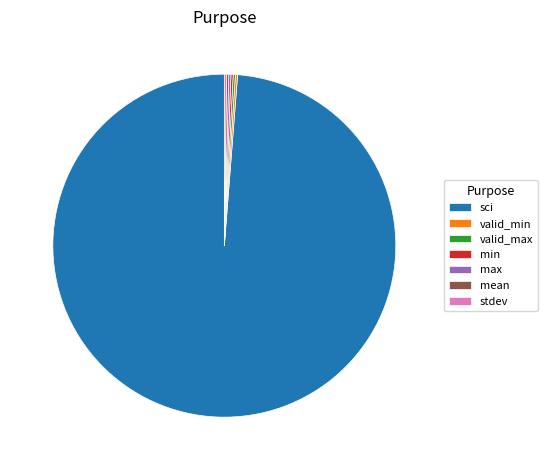

True or false: sci accounts for 89% of the total.

False